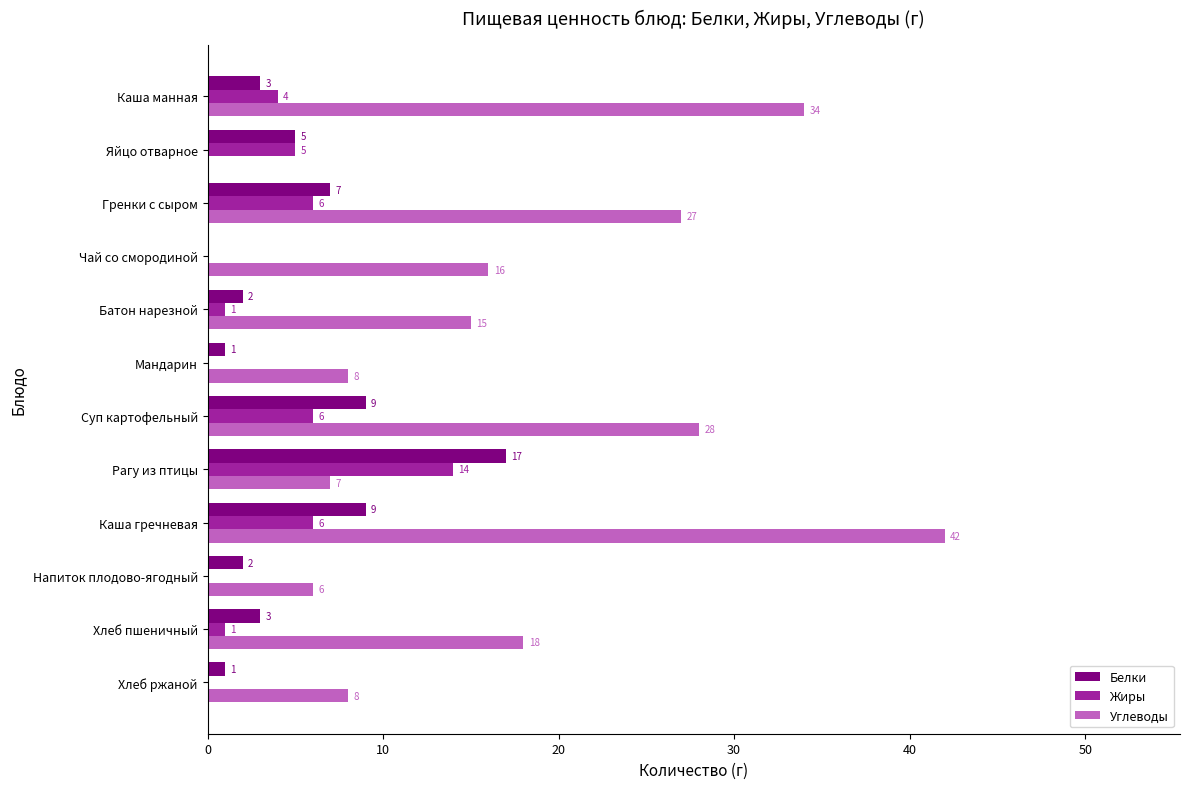

What are all the series names shown in the legend?

Белки, Жиры, Углеводы